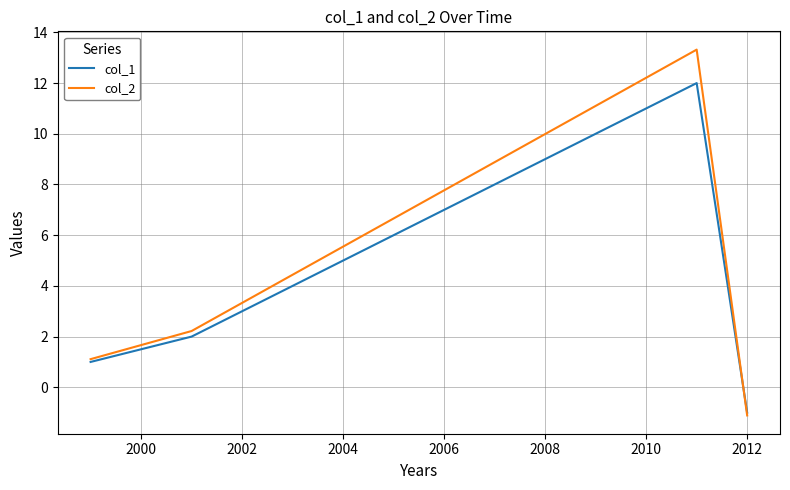

List the series in order of their overall mean, highest first.

col_2, col_1